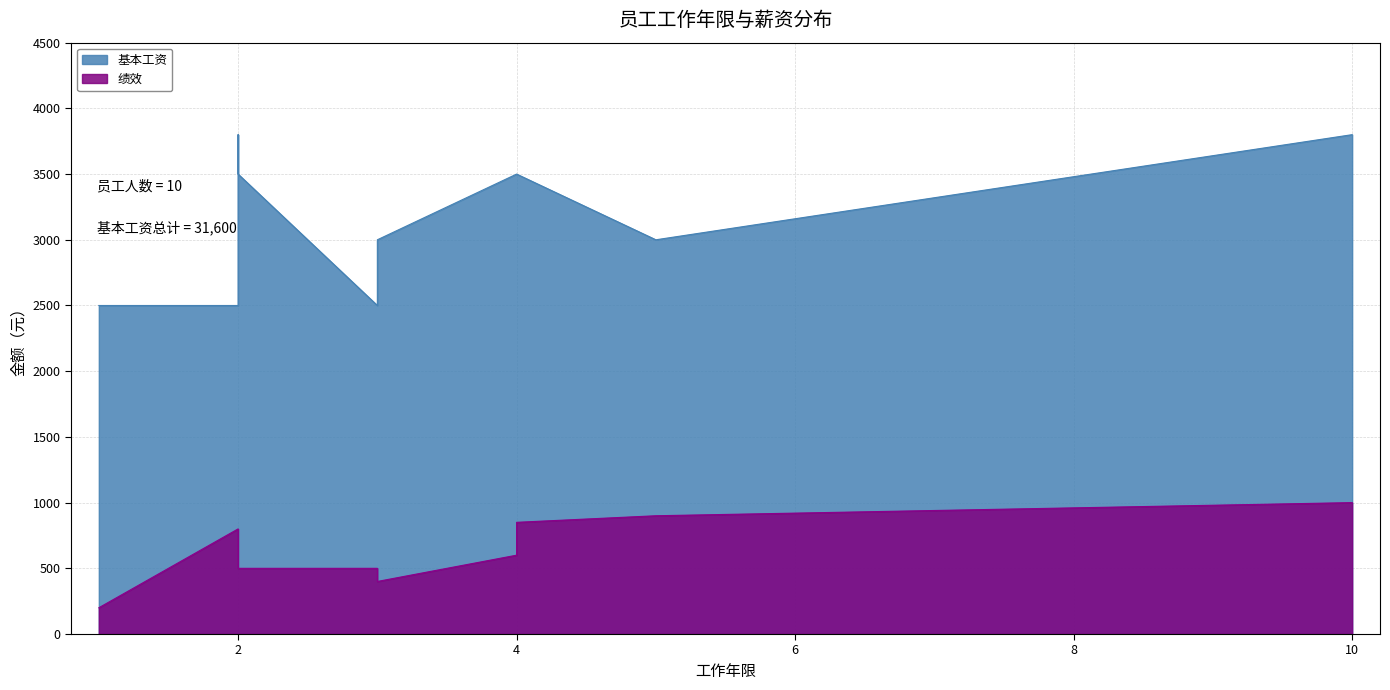

How many lines are shown in the chart?

2